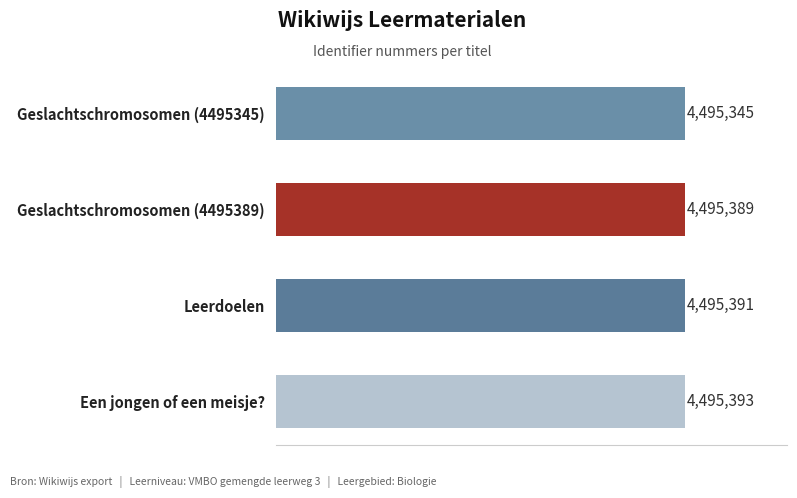

Which category has the lowest value across all series?

Geslachtschromosomen (4495345)